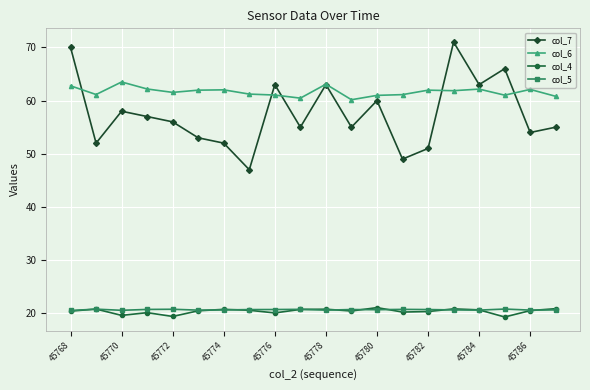

Which series has the largest total across all categories?

col_6